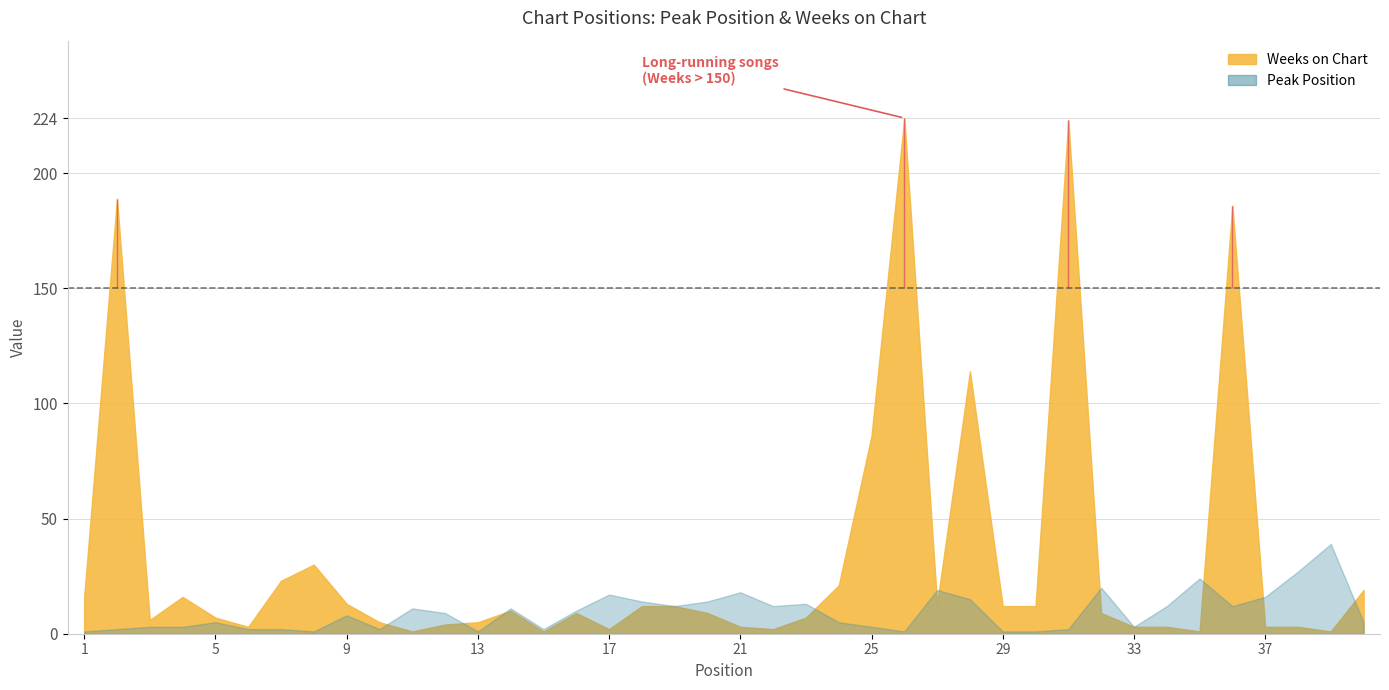

After their last crossing, which series has the higher values: Peak Position or Weeks on Chart?

Weeks on Chart